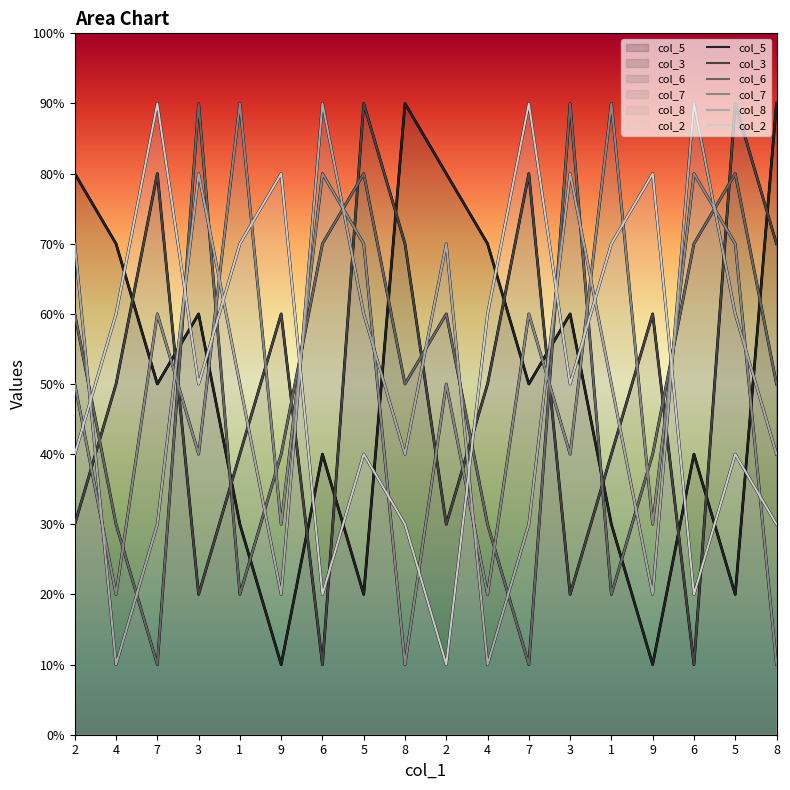

What is the label of the 17th point from the left?

5